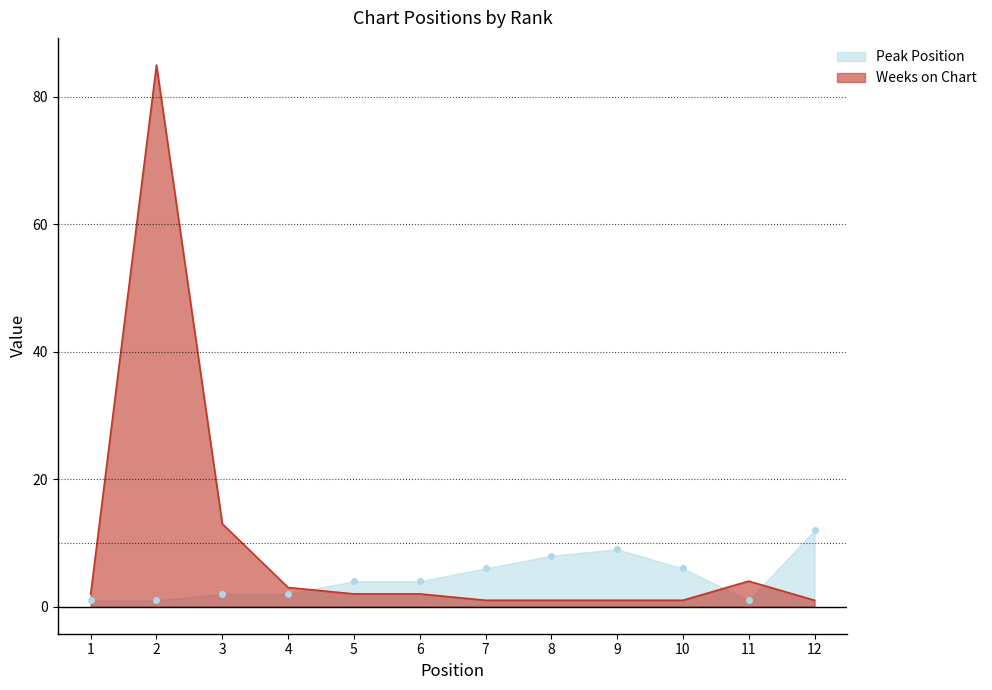

How many values in the Weeks on Chart series exceed 2?

4